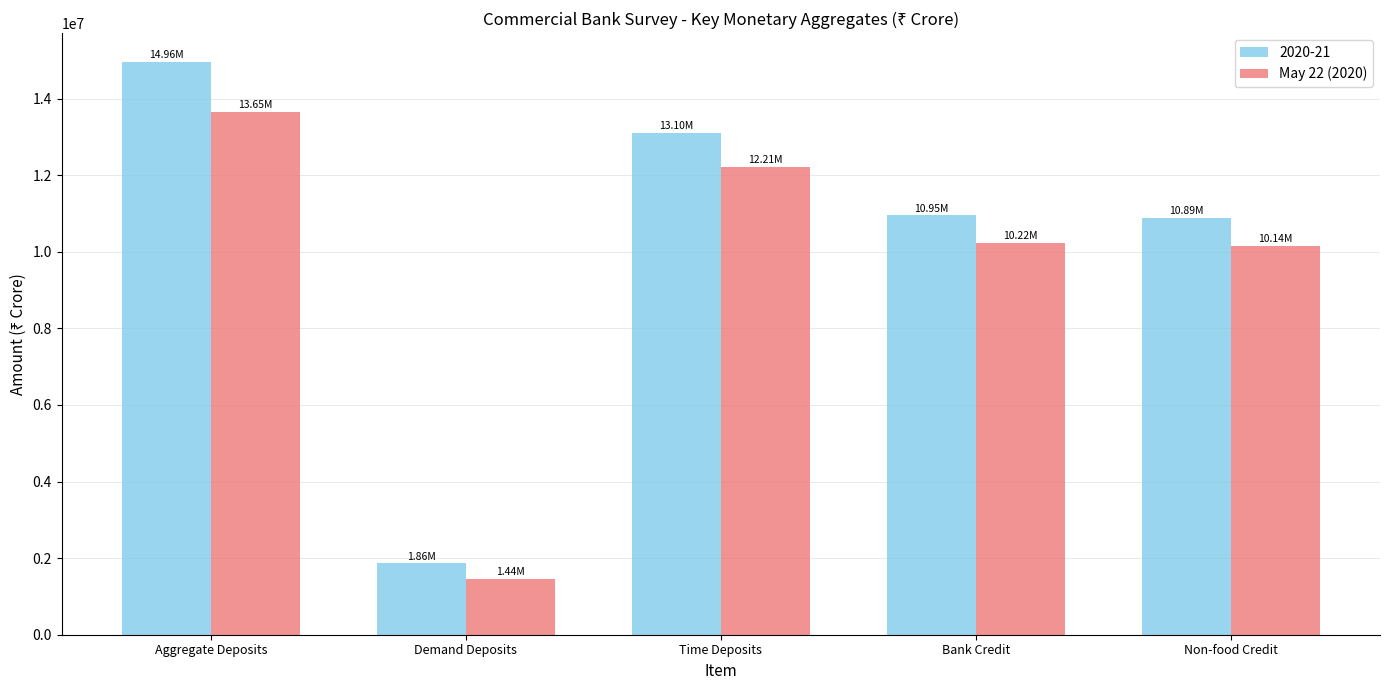

What is the sum of all 2020-21 values?

51759724